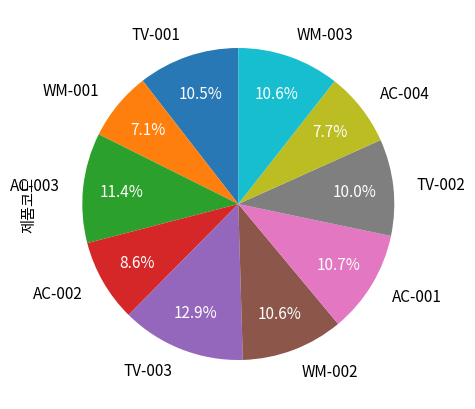

Does any single category account for the majority?

No